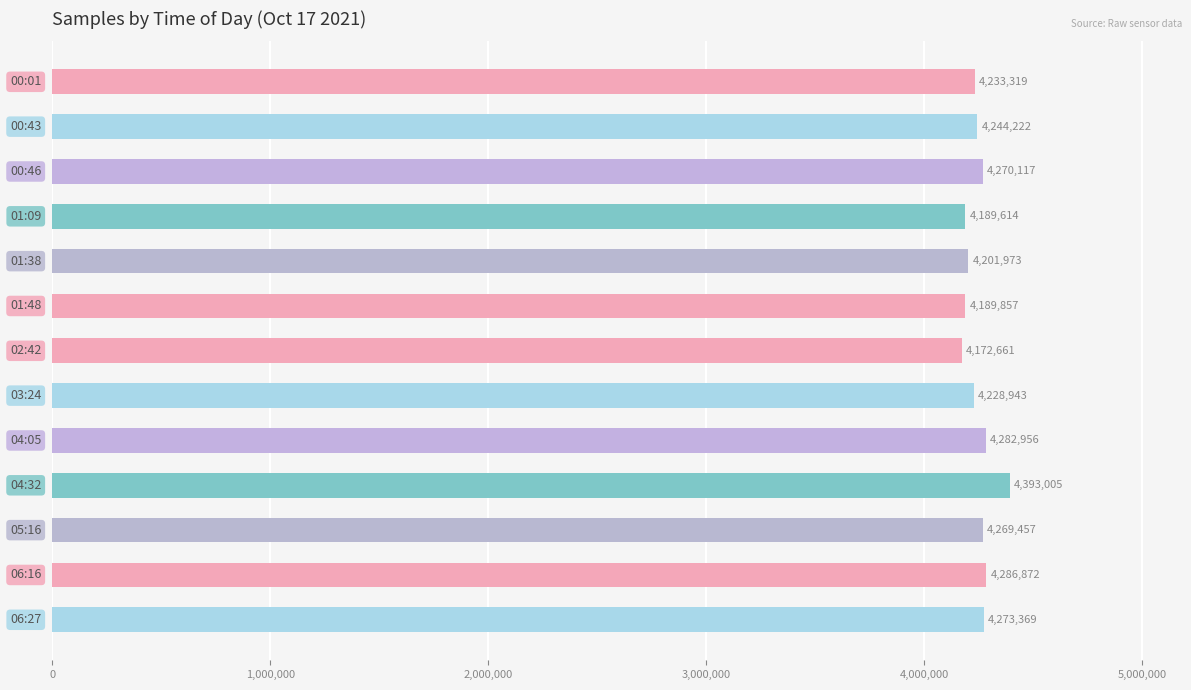

What is the value of the 3rd bar from the top?

4270117